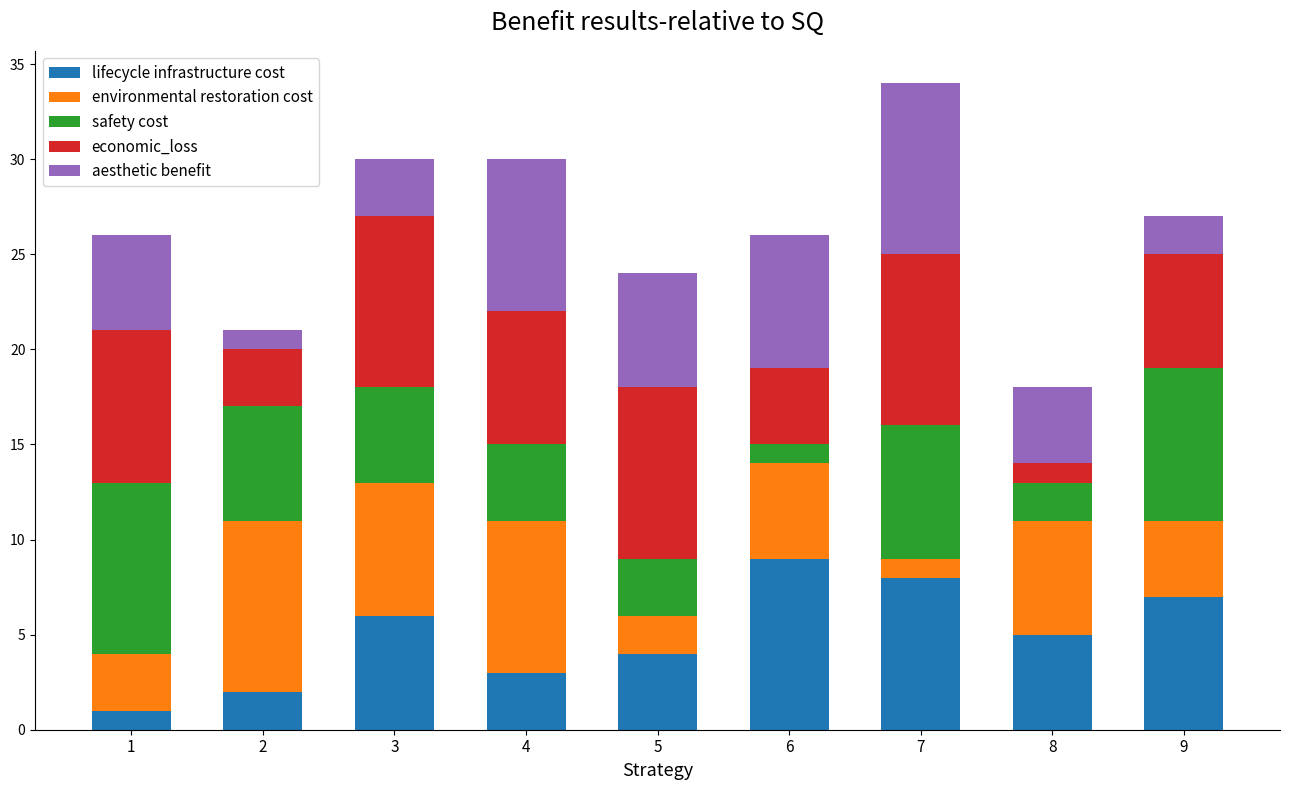

What is the total value across all series at 2?

21